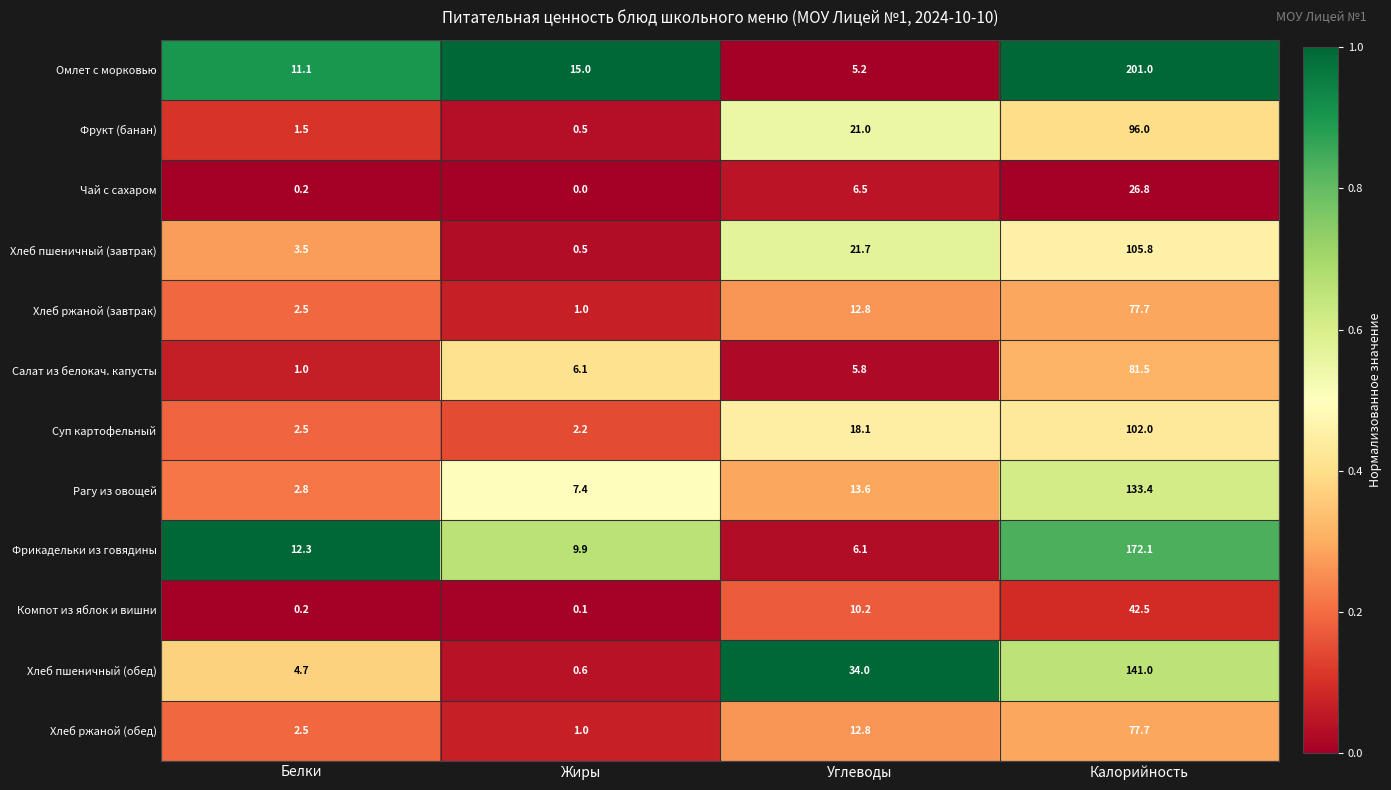

Which label corresponds to the smallest value in the chart?

Жиры